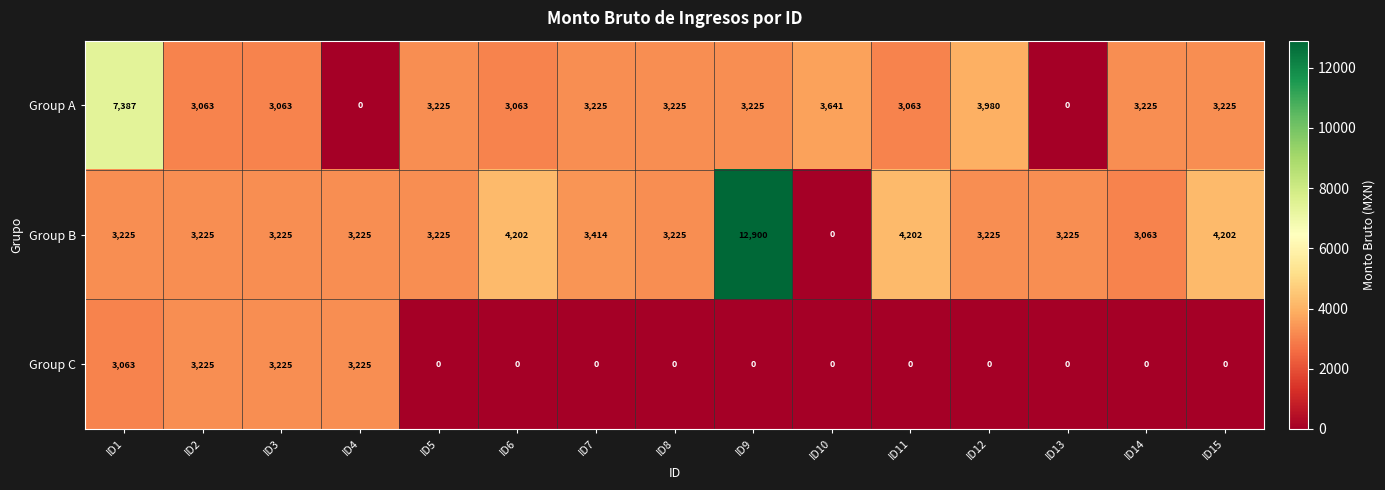

Is it true that Group C equals -1798 at ID9?

False